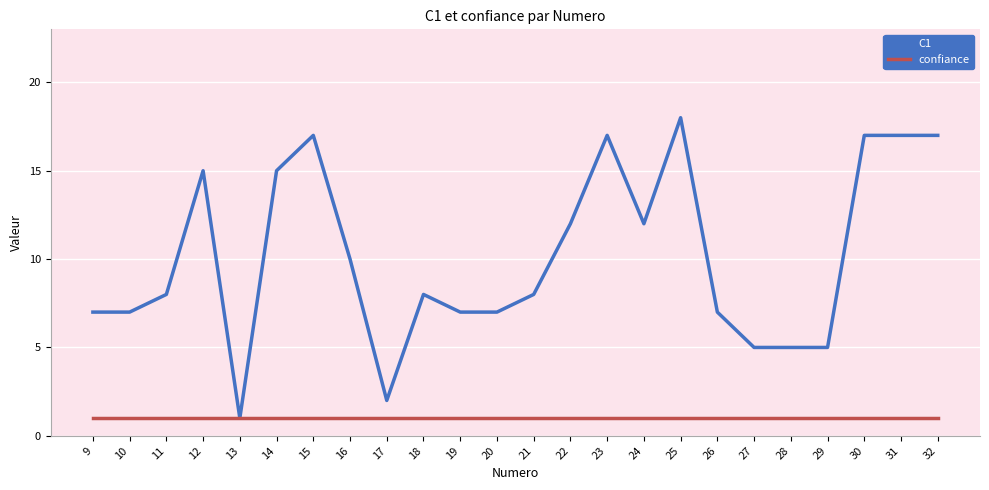

What is the difference between the highest and lowest values at 22?

11